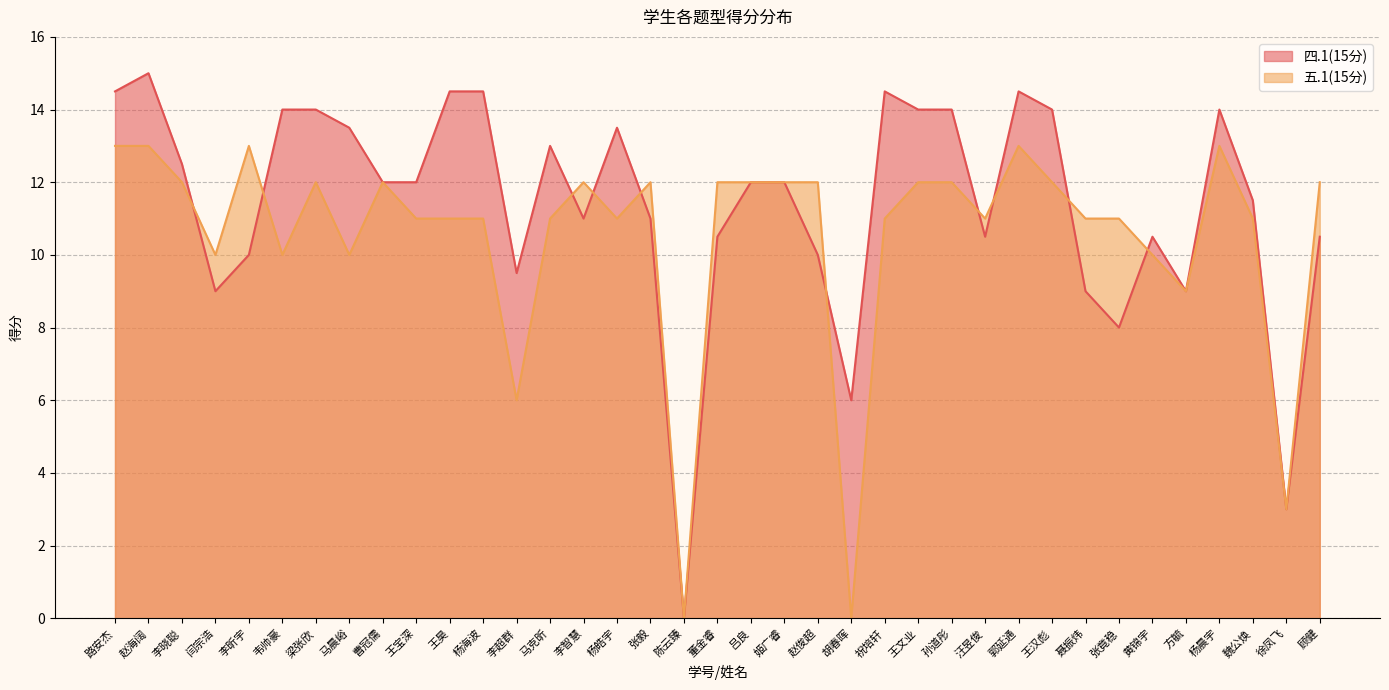

Count the number of categories in the chart.

37